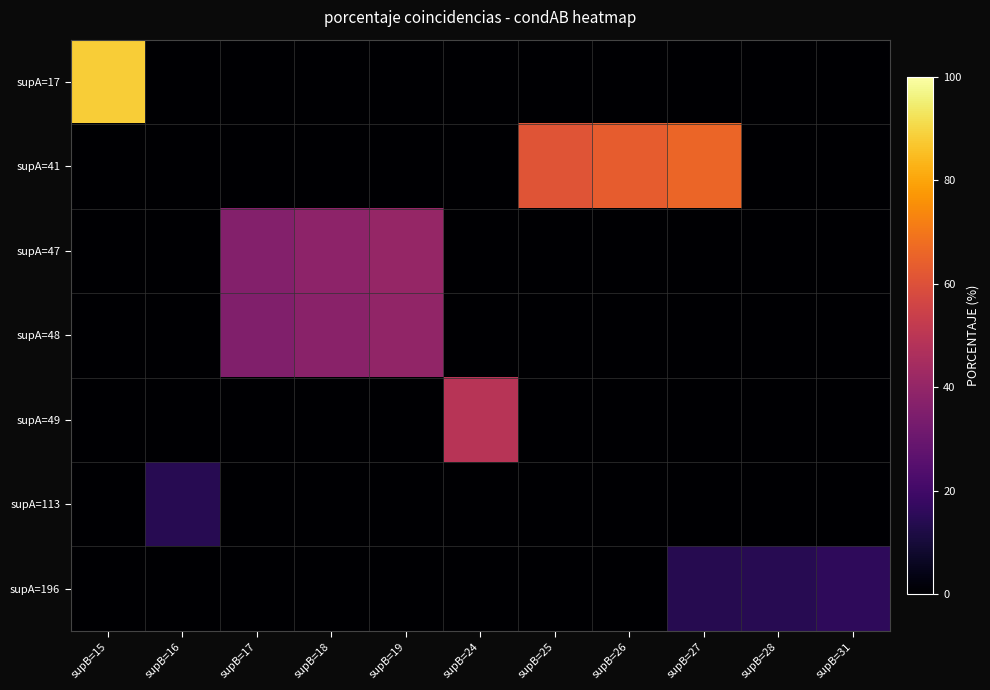

How many series are shown in this chart?

7